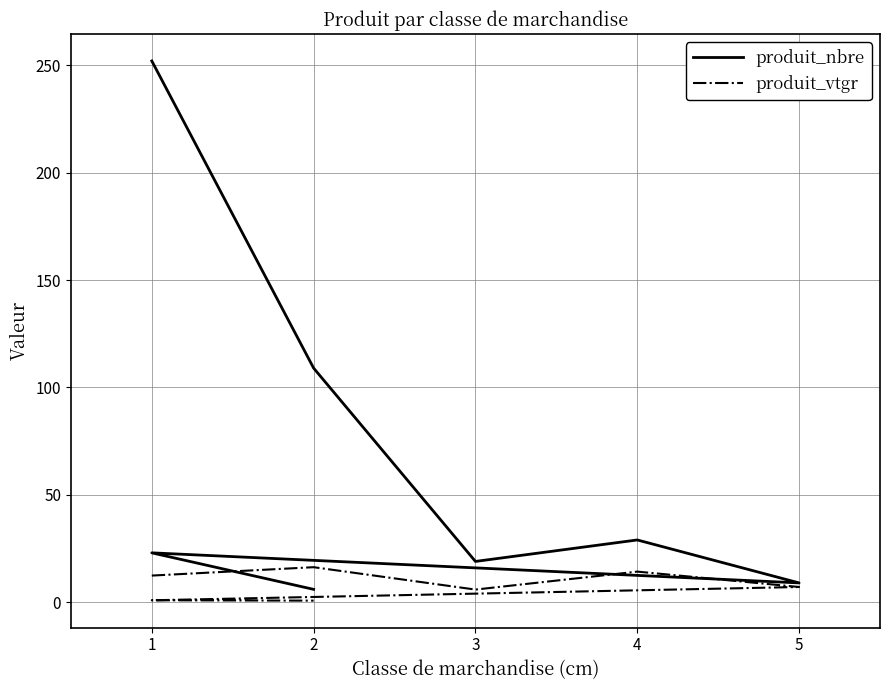

List the labels in order of produit_nbre value, largest first.

1, 2, 4, 1, 3, 5, 2